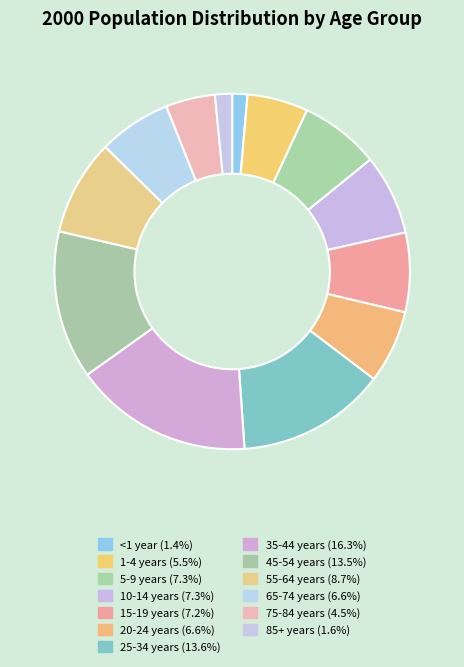

To the nearest percent, what percentage of the pie is 20-24 years?

7%